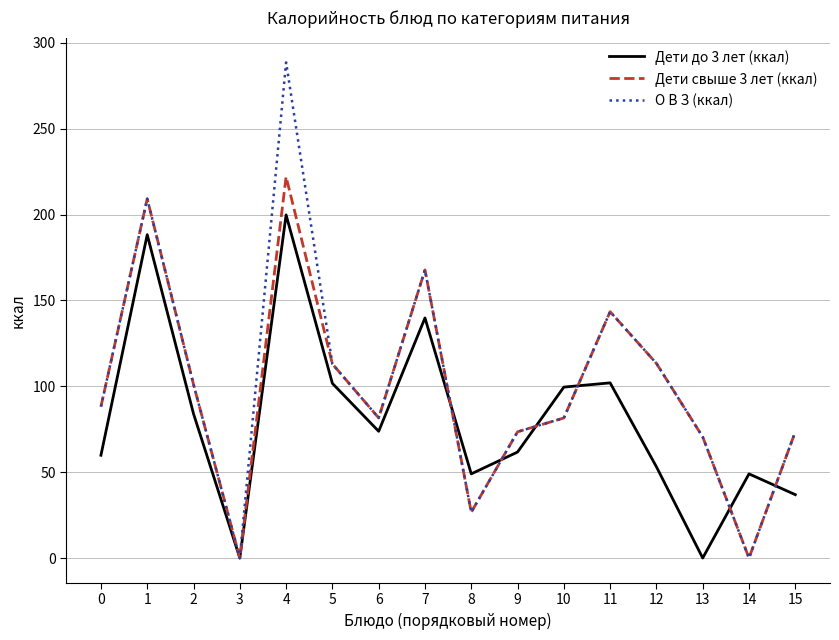

True or false: О В З (ккал) has more than 0 points higher than both neighbors.

True